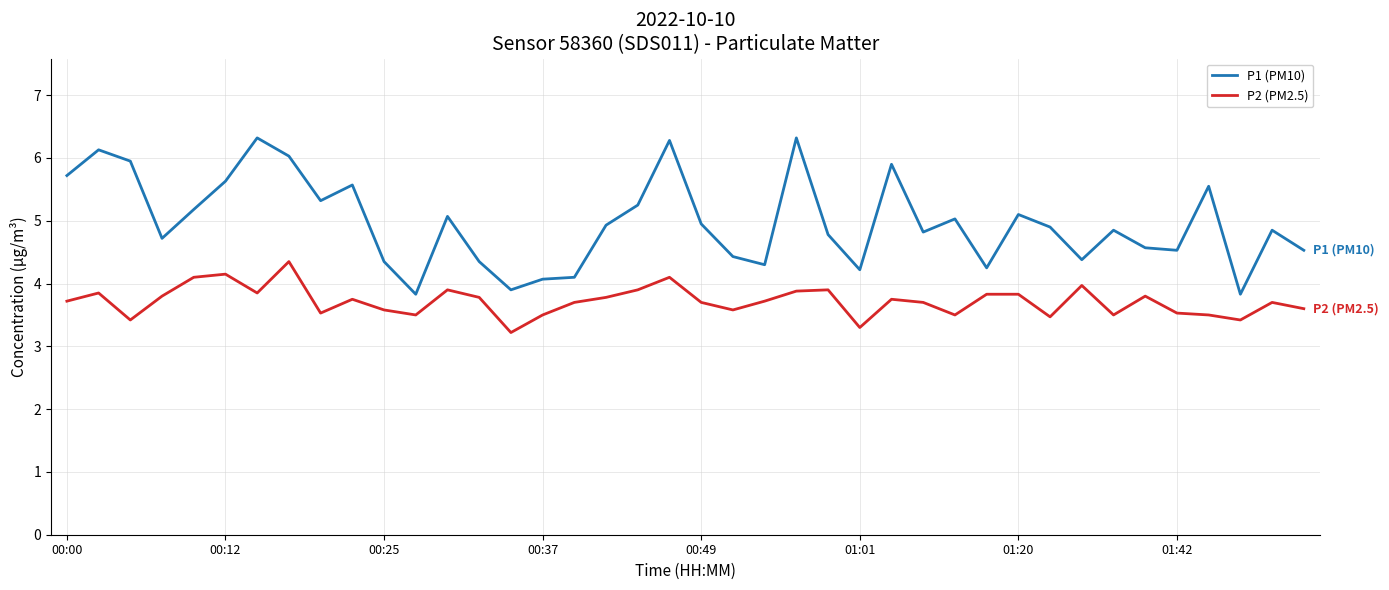

Does the chart display data point markers on the line(s)?

No